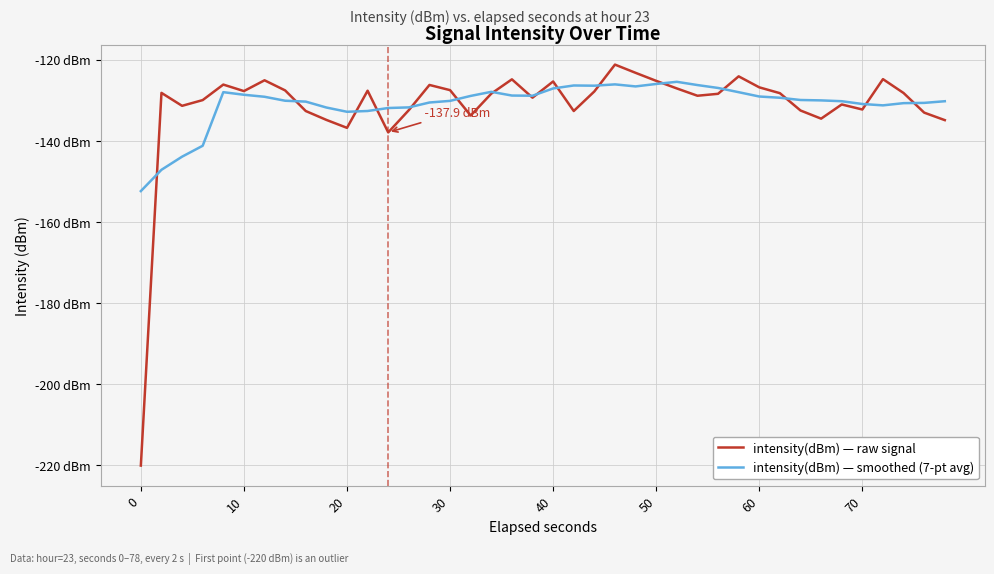

What is the maximum value for intensity(dBm) — smoothed (7-pt avg)?

-125.5